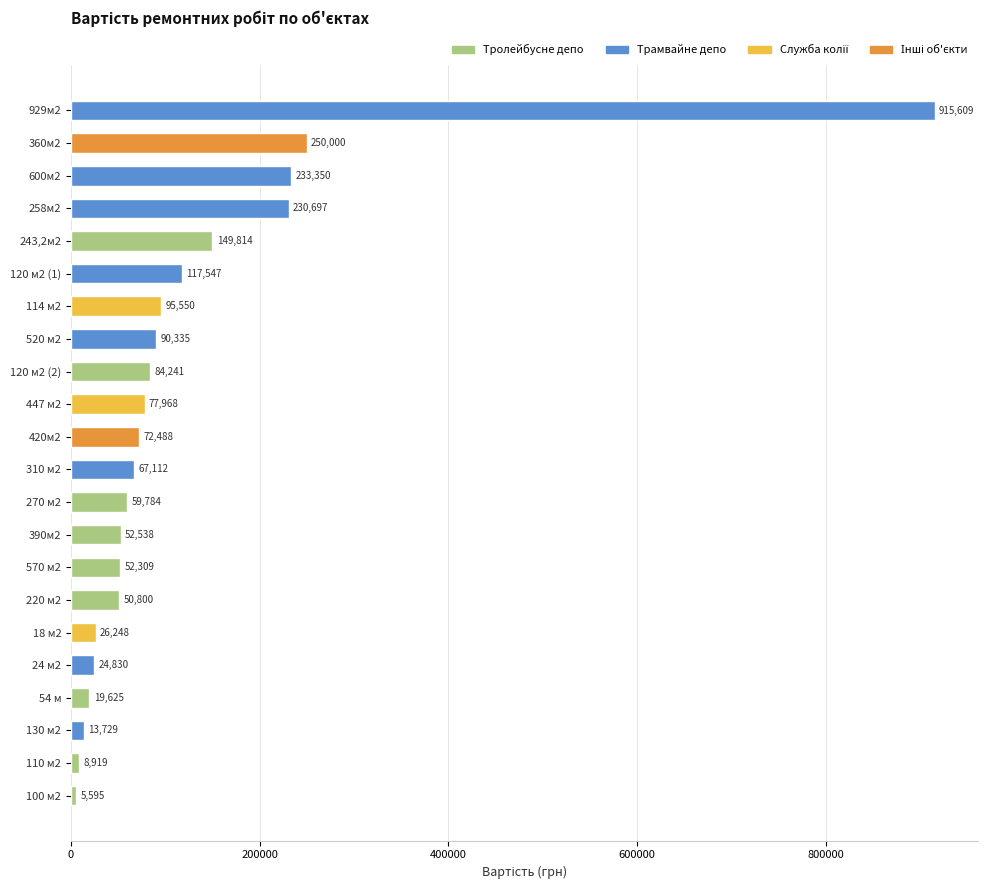

The value at 270 м2 is 19624.3. True or false?

False